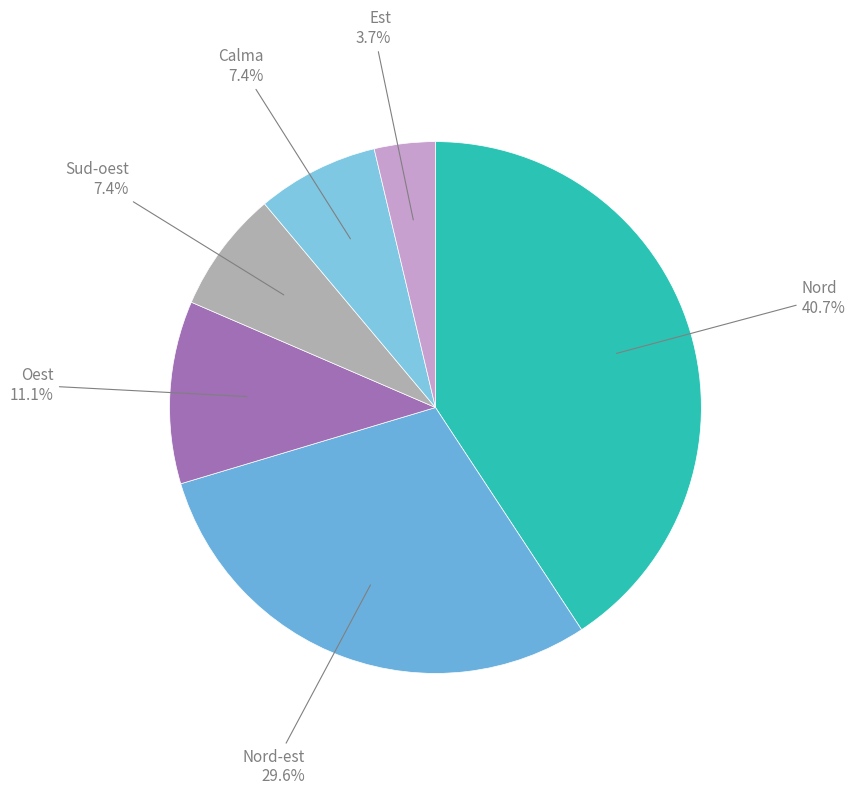

Which category has the biggest portion of the pie?

Nord